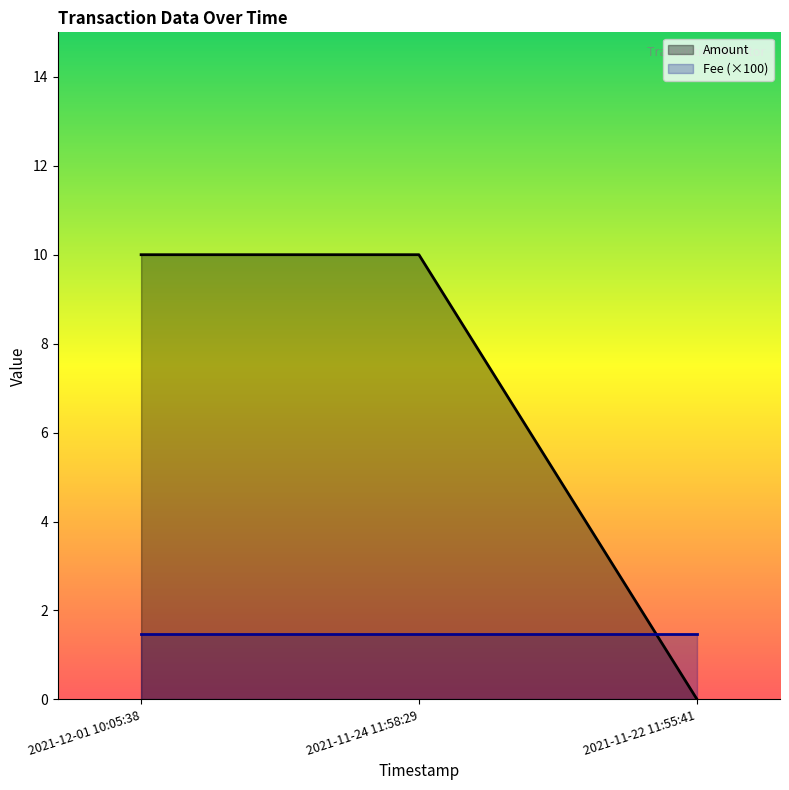

Reading right to left, what are all the values shown in this chart?

Amount: 2021-11-22 11:55:41=0.0	2021-11-24 11:58:29=10.0	2021-12-01 10:05:38=10.0
Fee (×100): 2021-11-22 11:55:41=1.5	2021-11-24 11:58:29=1.5	2021-12-01 10:05:38=1.5